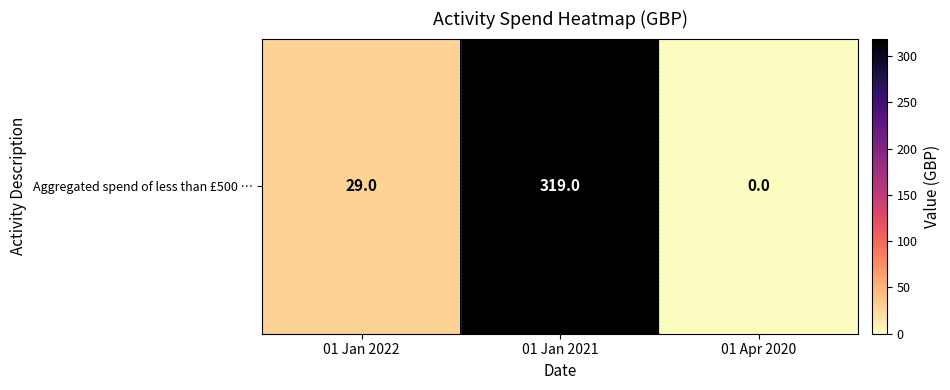

List the labels in order of value, smallest first.

01 Apr 2020, 01 Jan 2022, 01 Jan 2021